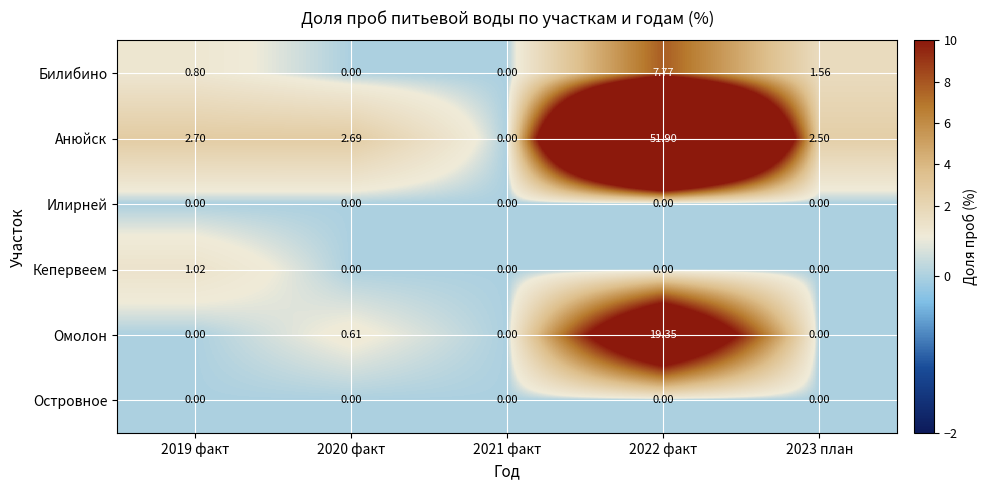

At how many categories does at least one series exceed 42?

1